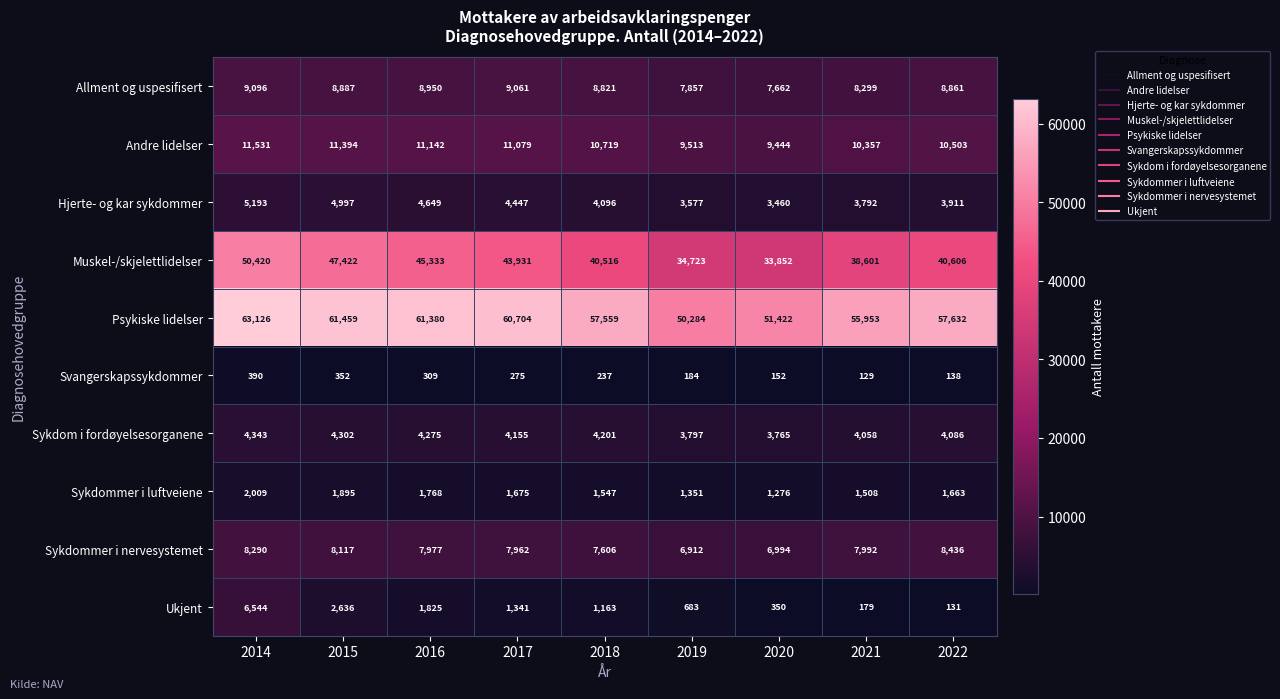

What is the difference between the highest and lowest values at 2021?

55824